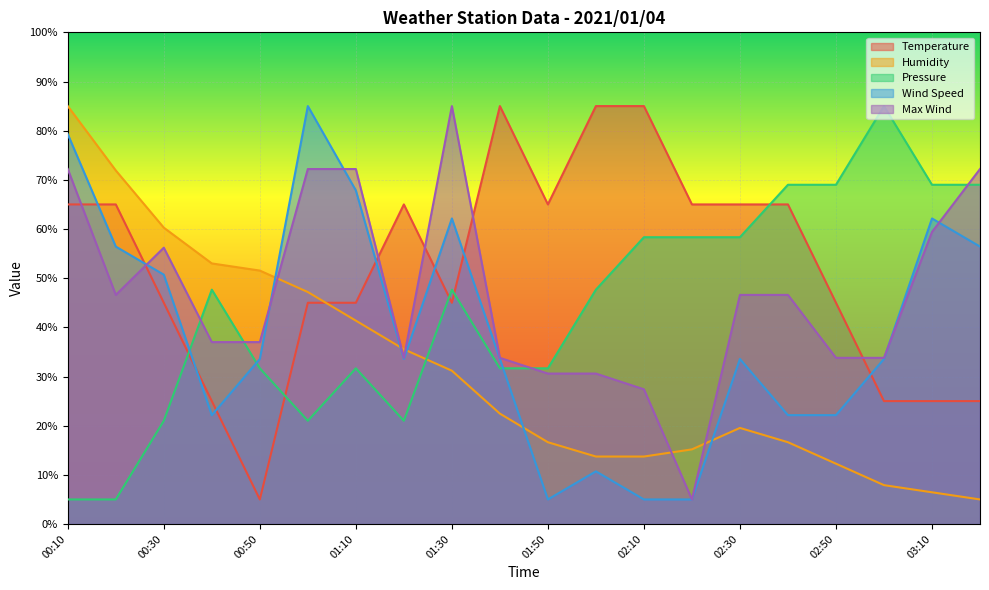

Where is the first local minimum for Wind Speed?

00:40